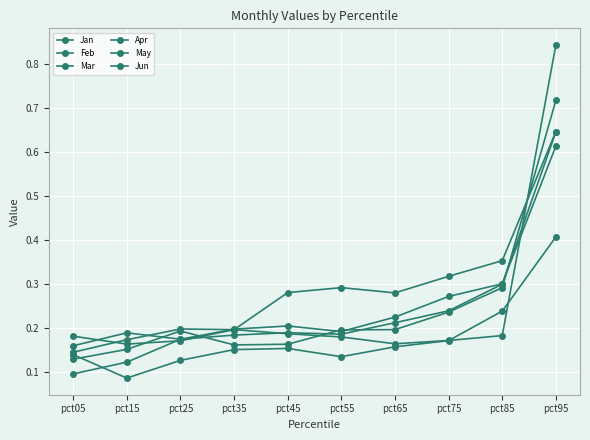

In Jun, how many points are lower than both neighbors (excluding endpoints)?

2